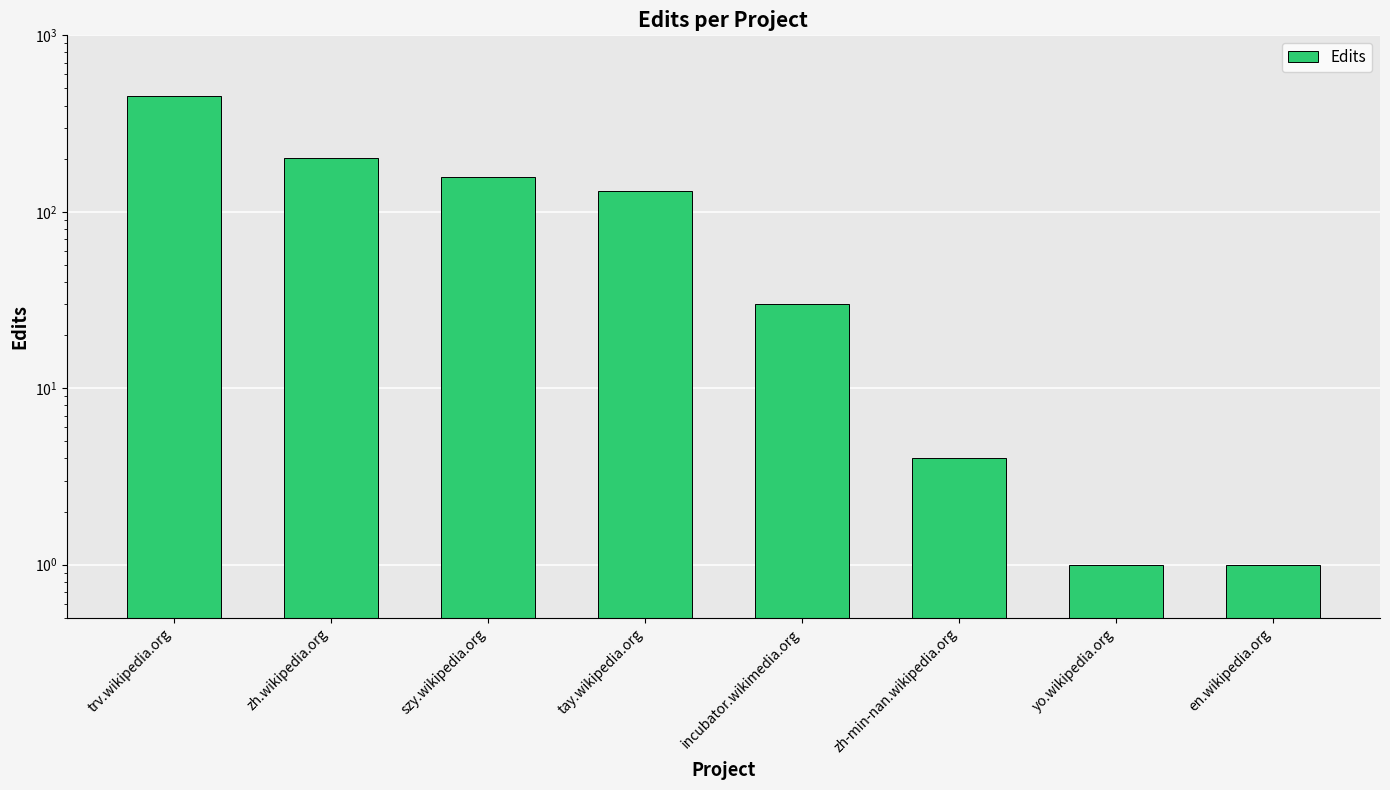

How many bars are there in total?

8